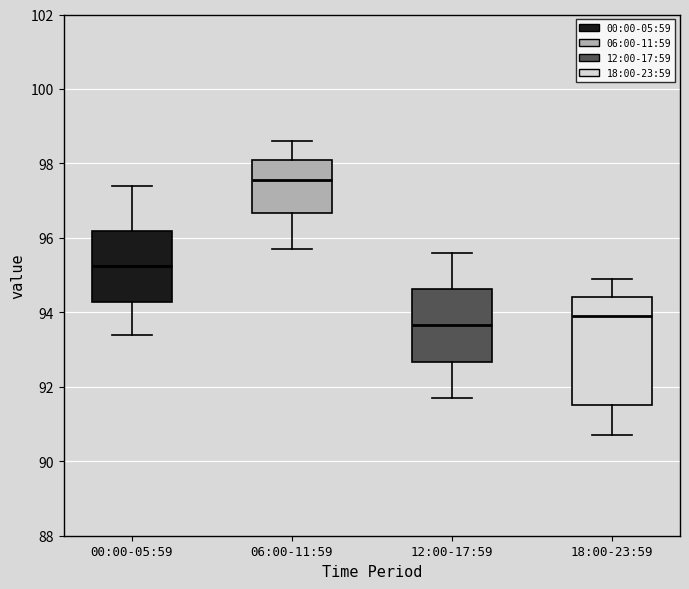

Which box is the tallest, from its lower edge to its upper edge?

18:00-23:59